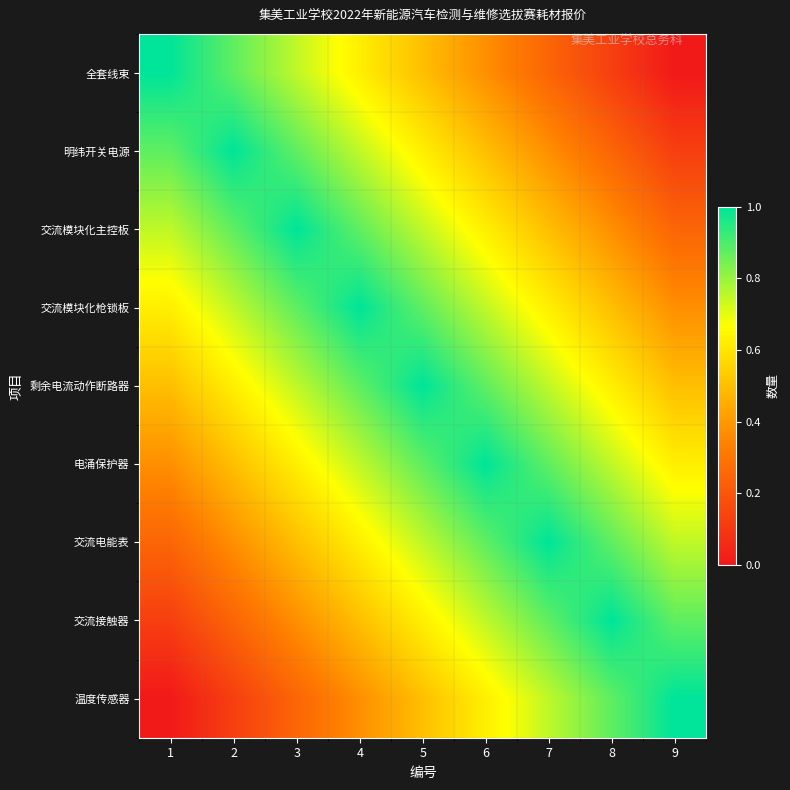

At which category is the sum across all series the highest?

5